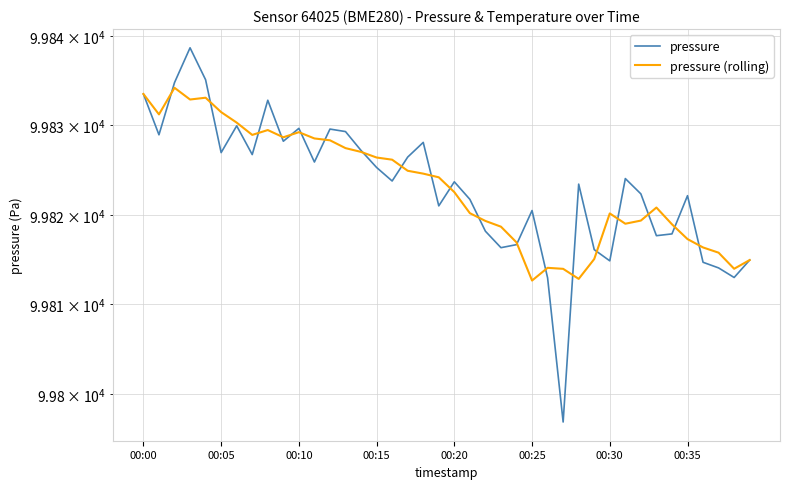

Which series has the widest spread of values?

pressure